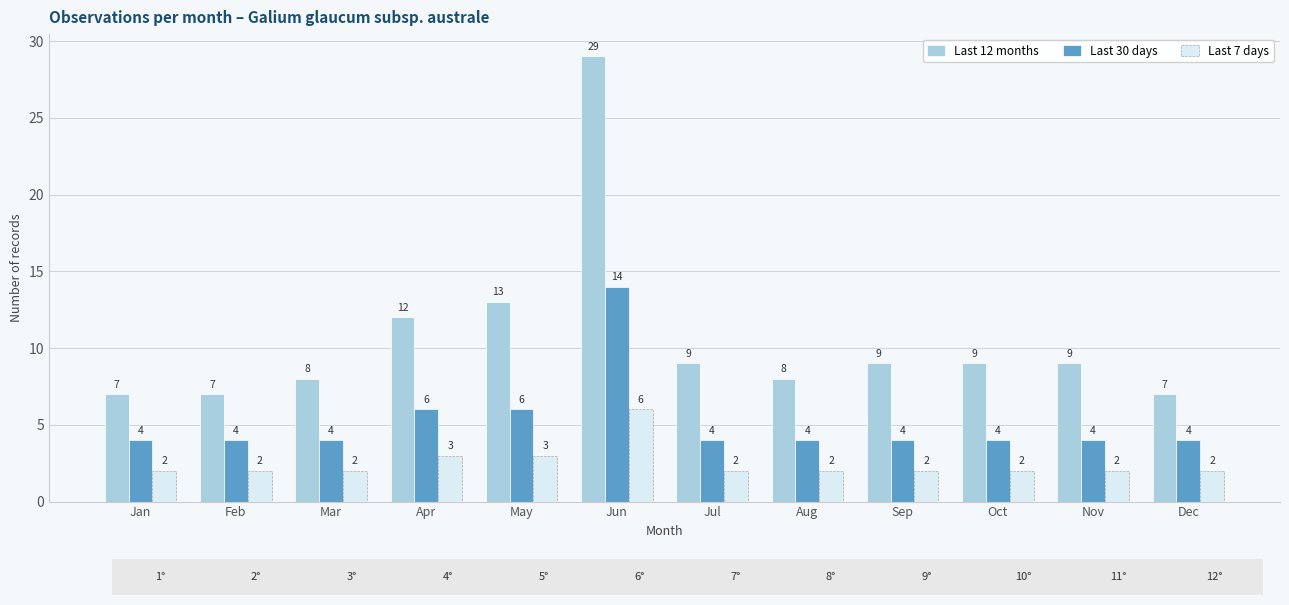

What is the difference between the highest and lowest values at Jan?

5